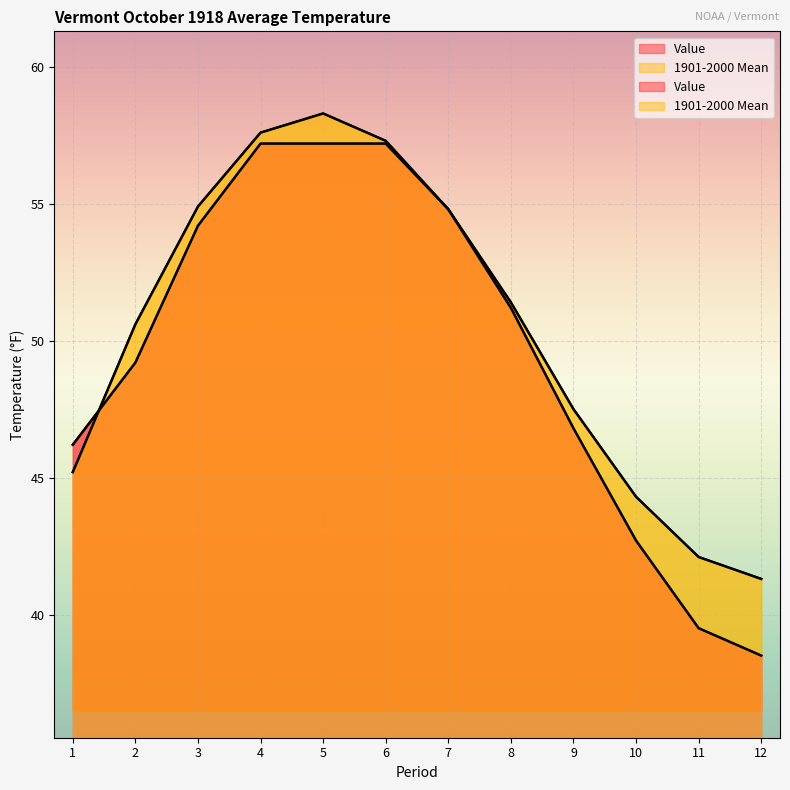

Does the chart display data point markers on the line(s)?

No